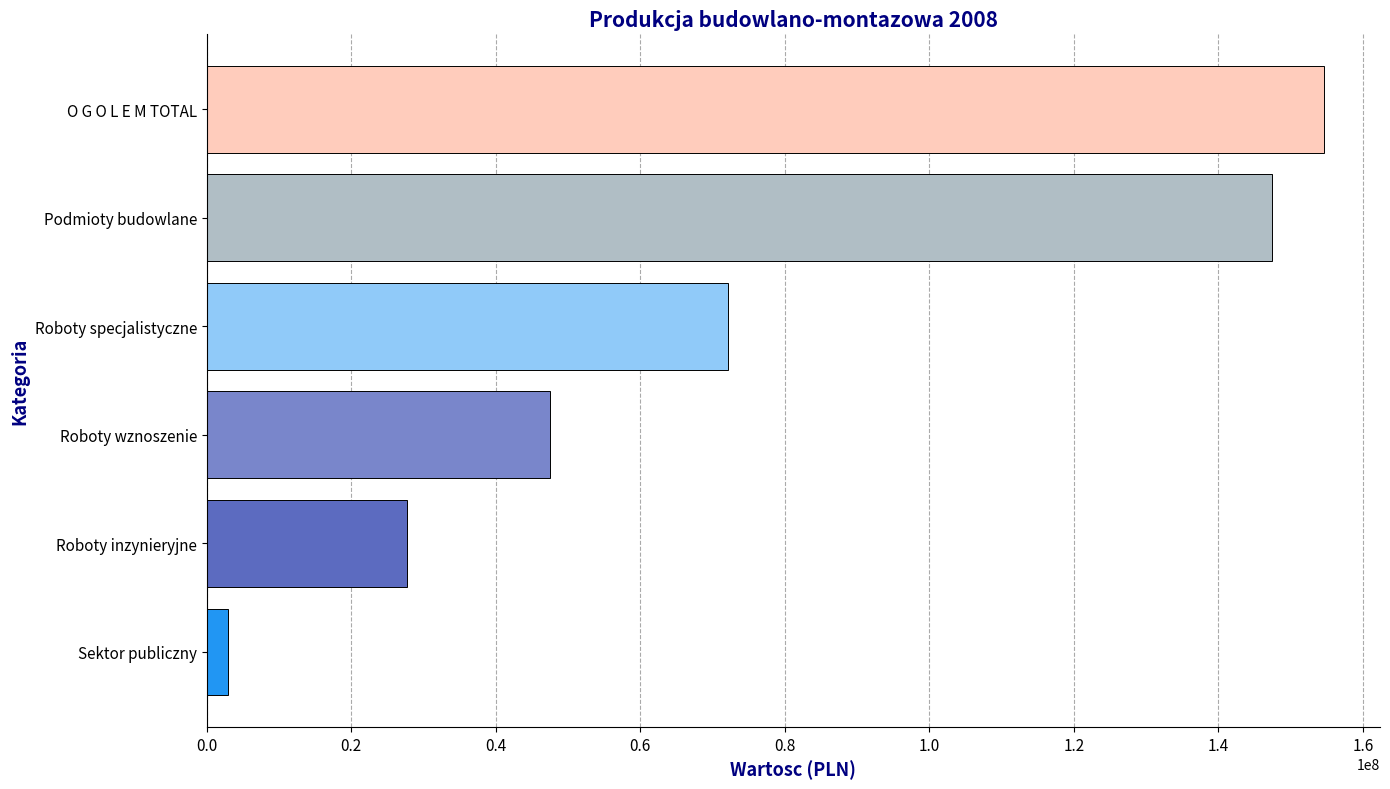

What is the approximate value at Roboty wznoszenie?

47511099.0